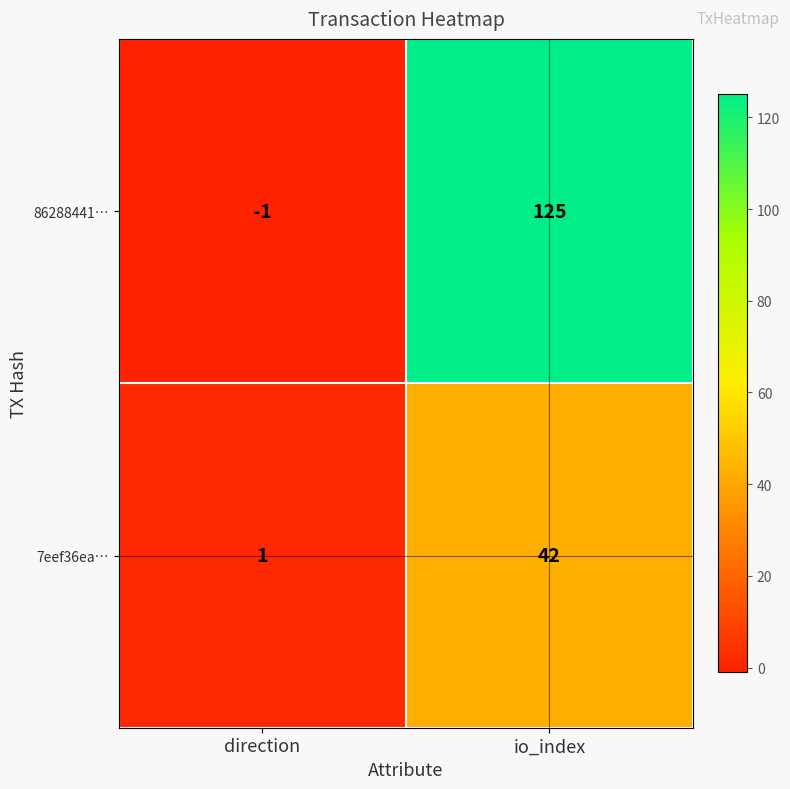

How many data points does each series have?

2